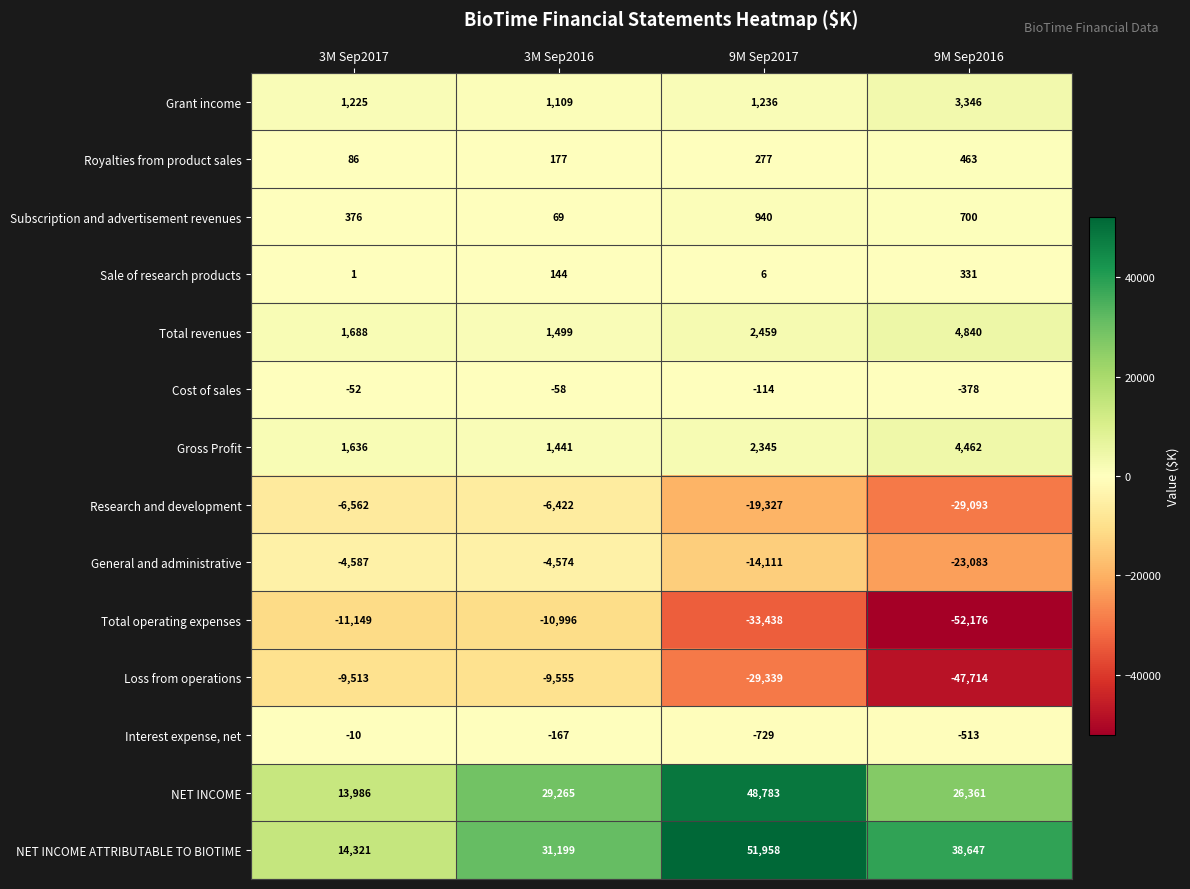

Count the number of data series in this chart.

14